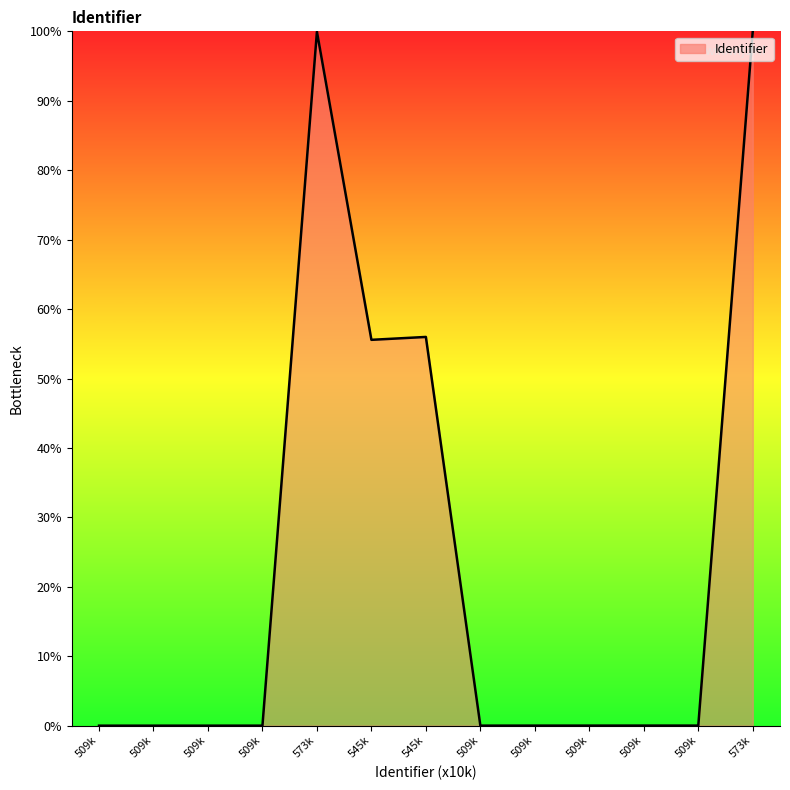

How many lines are shown in the chart?

1